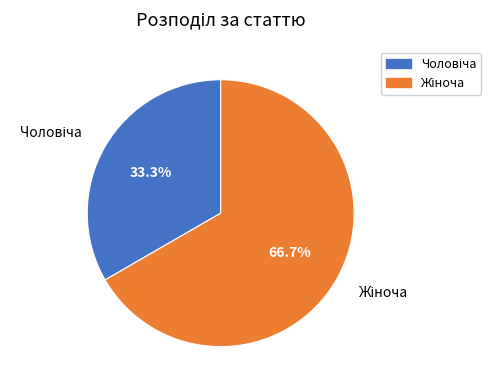

How many segments does this pie chart have?

2